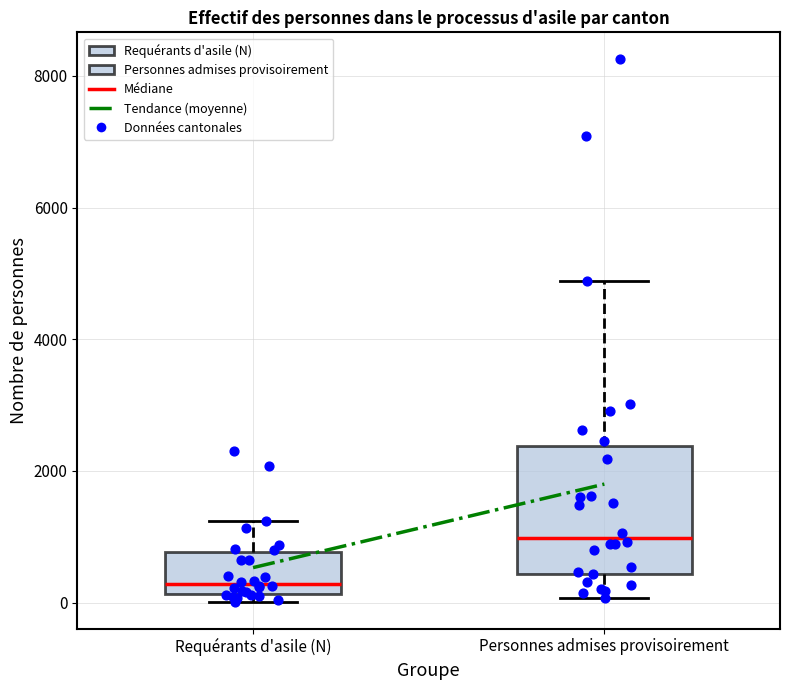

Comparing the boxes themselves (not the whiskers), which one is the tallest?

Personnes admises provisoirement